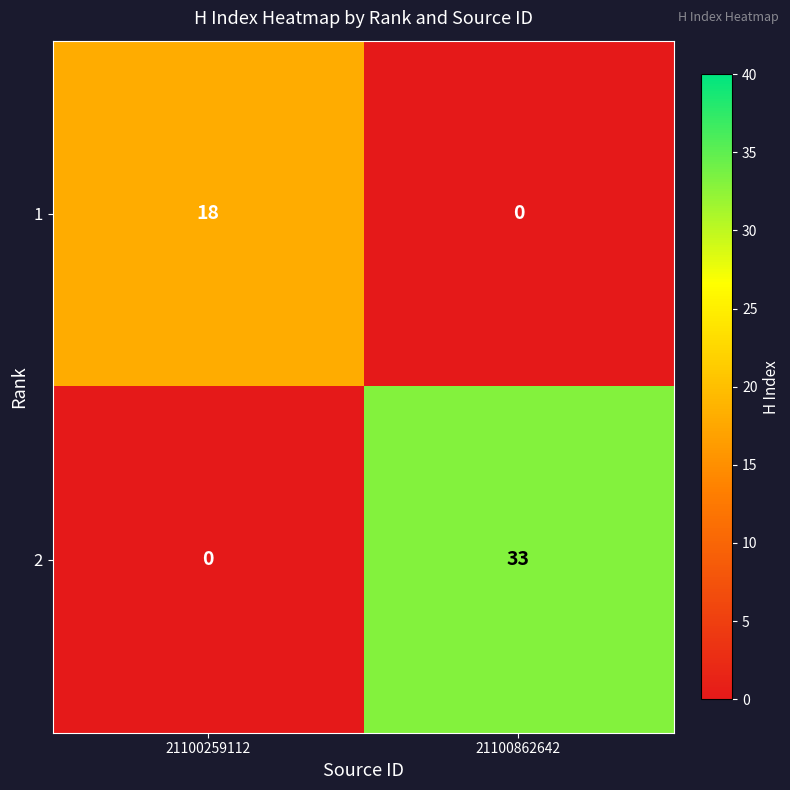

Which series has the largest range (max minus min)?

2